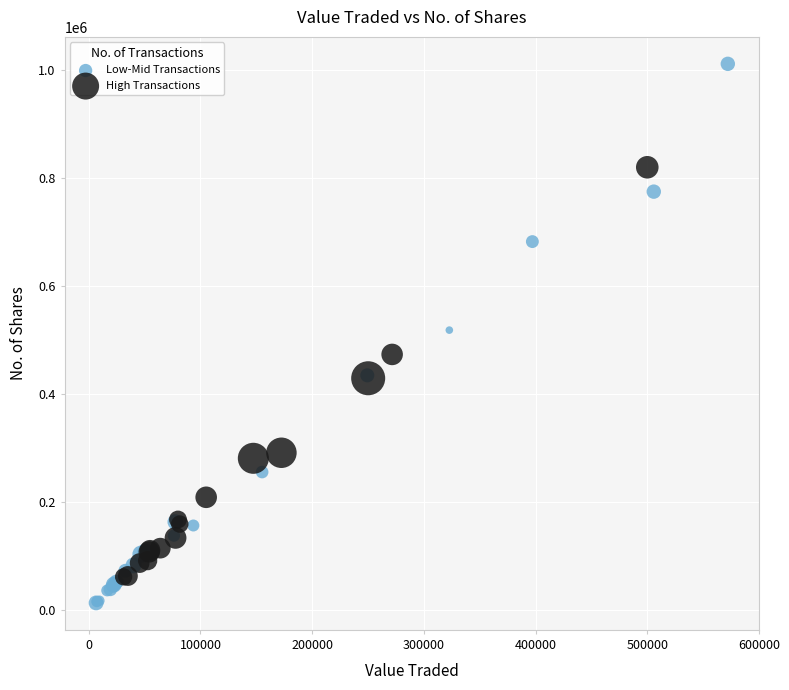

Which series reaches the minimum Y coordinate?

Low-Mid Transactions